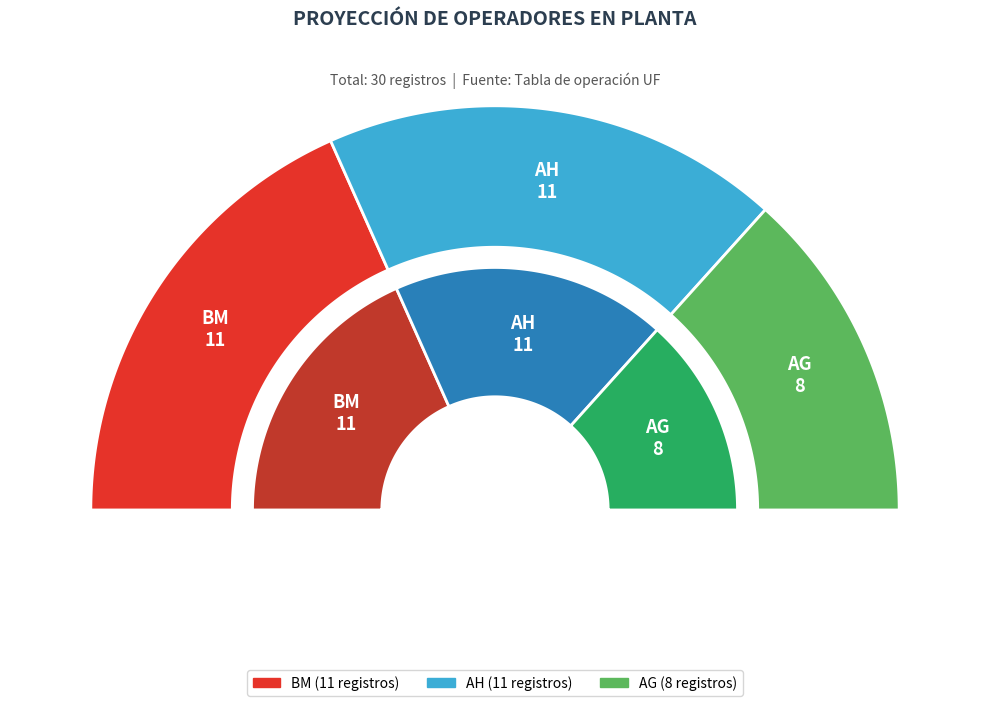

To the nearest percent, what portion does AG represent?

27%